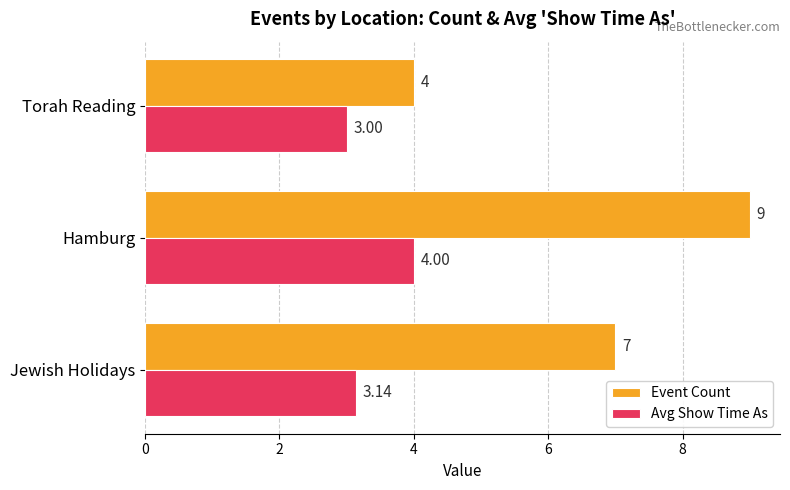

At which category does the chart reach its peak across all series?

Hamburg